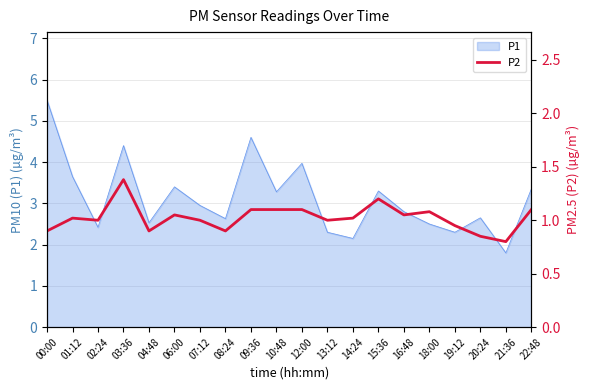

Between 21:36 and 18:00, which is larger?

18:00